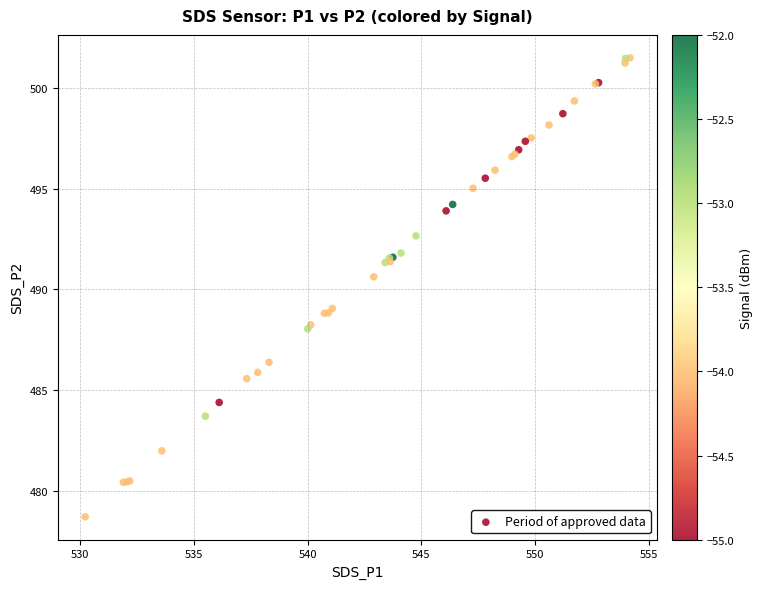

What Y value in the scatter plot is closest to 490?

490.6